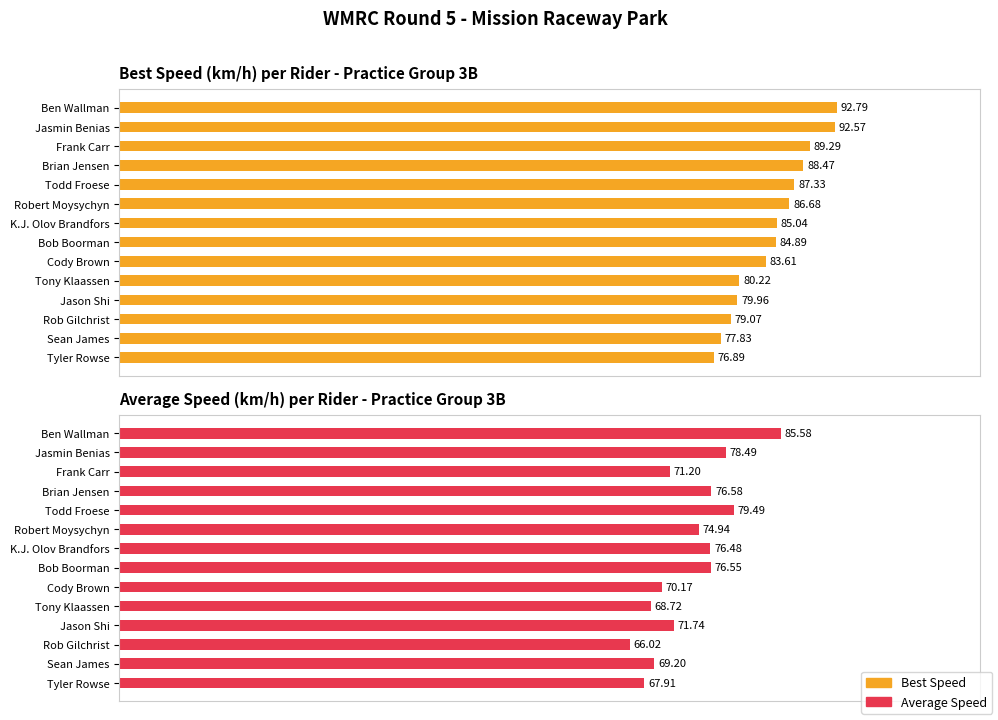

True or false: Best Speed has a value of 109.0 at Tyler Rowse.

False